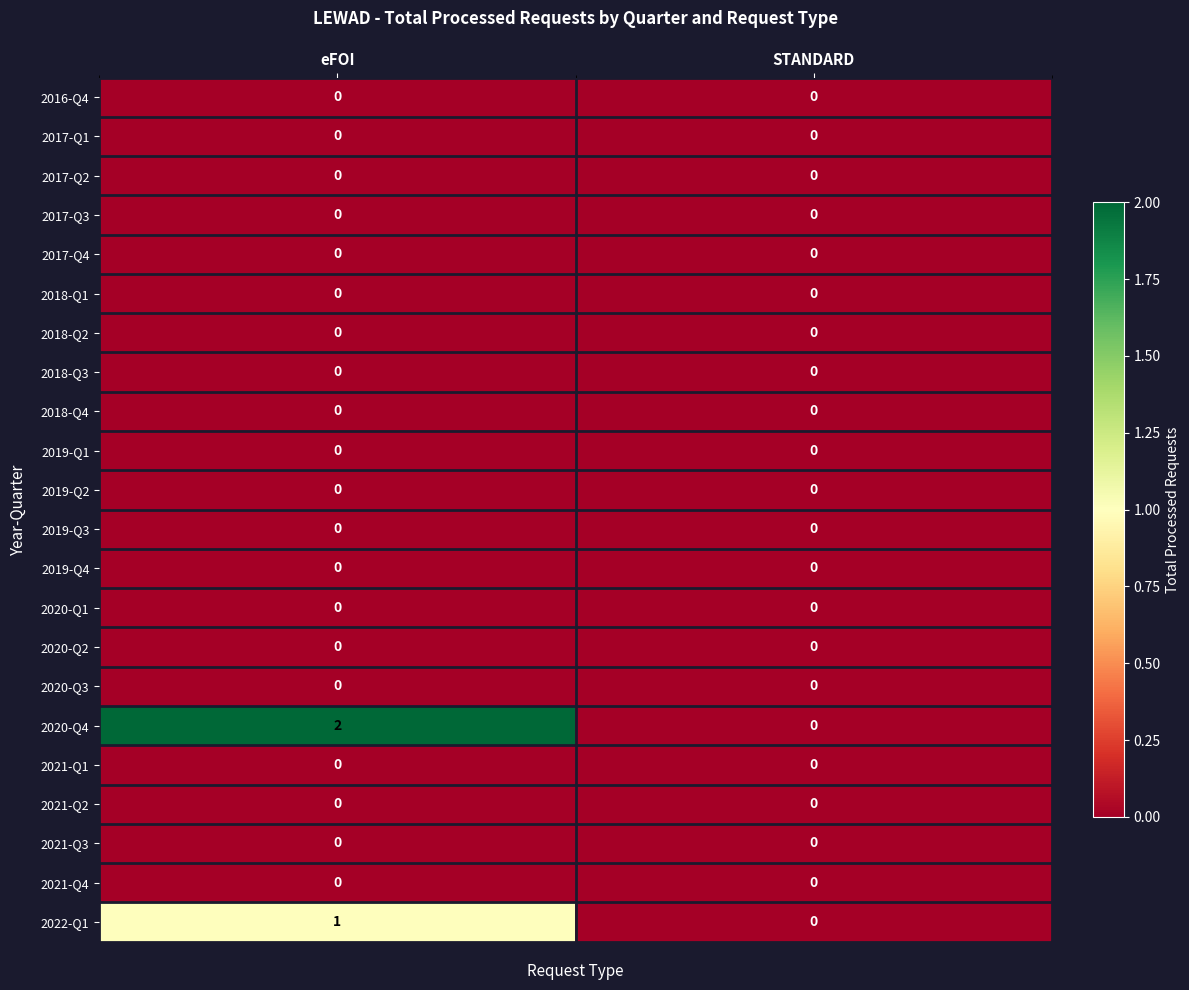

Between eFOI and STANDARD, which series saw the biggest shift?

2020-Q4